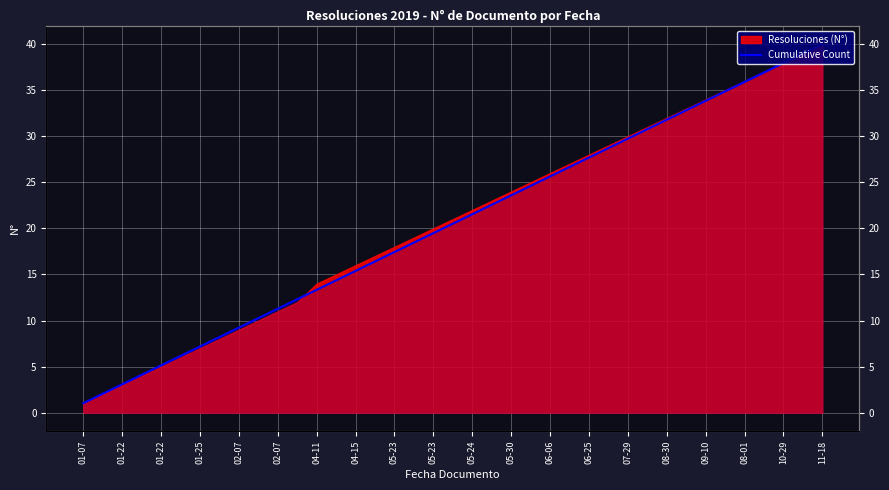

Reading left to right, transcribe all the data shown in this chart.

1.0	2.1	3.1	4.1	5.1	6.2	7.2	8.2	9.2	10.3	11.3	12.3	13.3	14.4	15.4	16.4	17.4	18.5	19.5	20.5	21.5	22.6	23.6	24.6	25.6	26.7	27.7	28.7	29.7	30.8	31.8	32.8	33.8	34.9	35.9	36.9	37.9	39.0	40.0